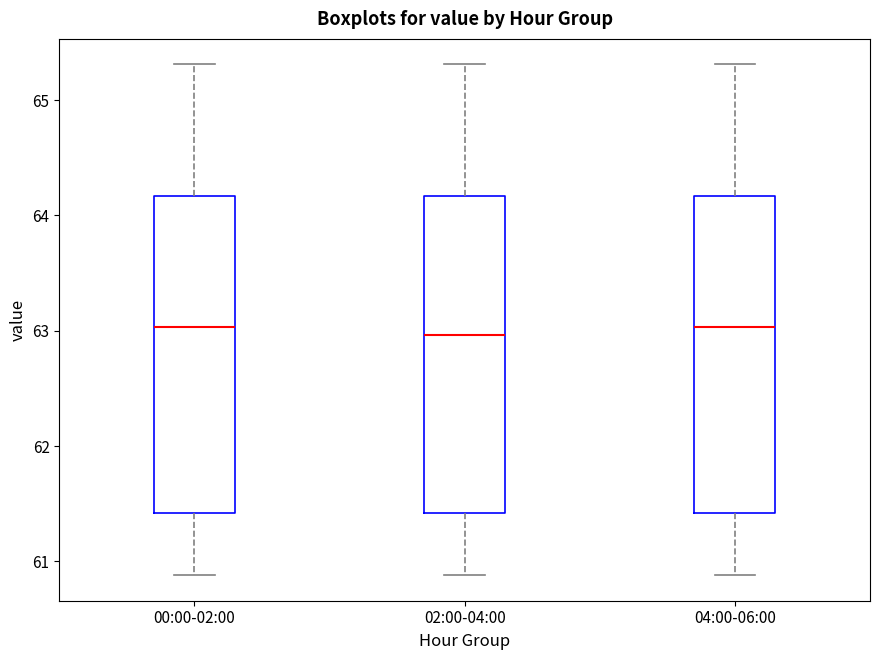

Reading left to right, transcribe this box plot: for each box, give where its median line is, the range the box spans, and where its two whiskers end, as read against the y-axis. The values are not printed on the chart, so give them approximately, as read against the axis.

00:00-02:00: median 63.0, box 61.4 to 64.2, whiskers 60.9 to 65.3
02:00-04:00: median 63.0, box 61.4 to 64.2, whiskers 60.9 to 65.3
04:00-06:00: median 63.0, box 61.4 to 64.2, whiskers 60.9 to 65.3